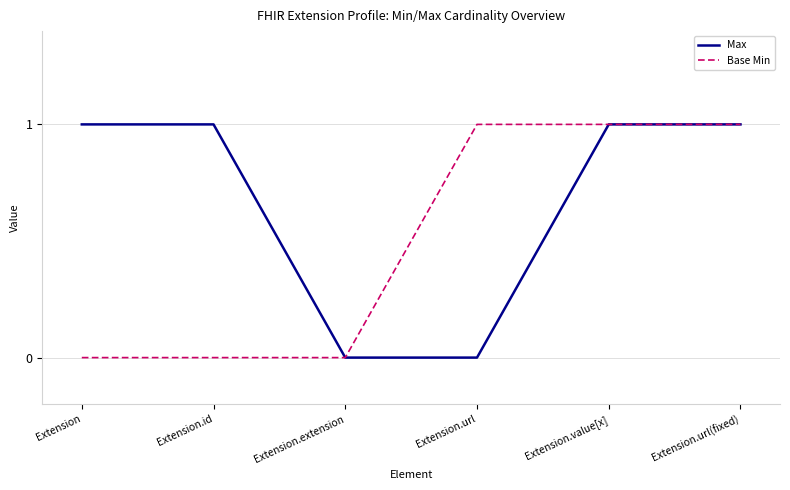

Rank the series at Extension.id from highest to lowest value.

Max, Base Min